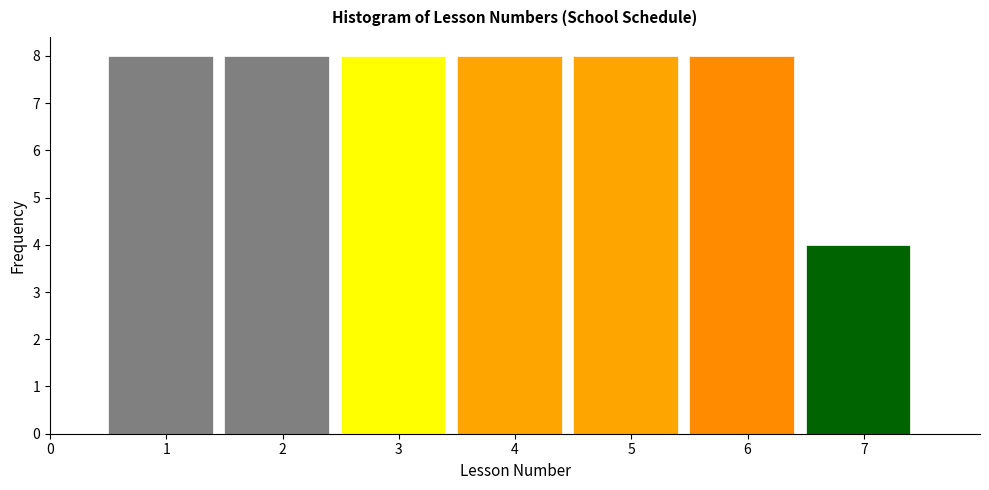

Reading left to right, list every bar in this chart as the range it spans on the x-axis followed by its height. The values are not printed on the chart, so give them approximately, as read against the axis.

0.5 to 1.5: 8
1.5 to 2.5: 8
2.5 to 3.5: 8
3.5 to 4.5: 8
4.5 to 5.5: 8
5.5 to 6.5: 8
6.5 to 7.5: 4